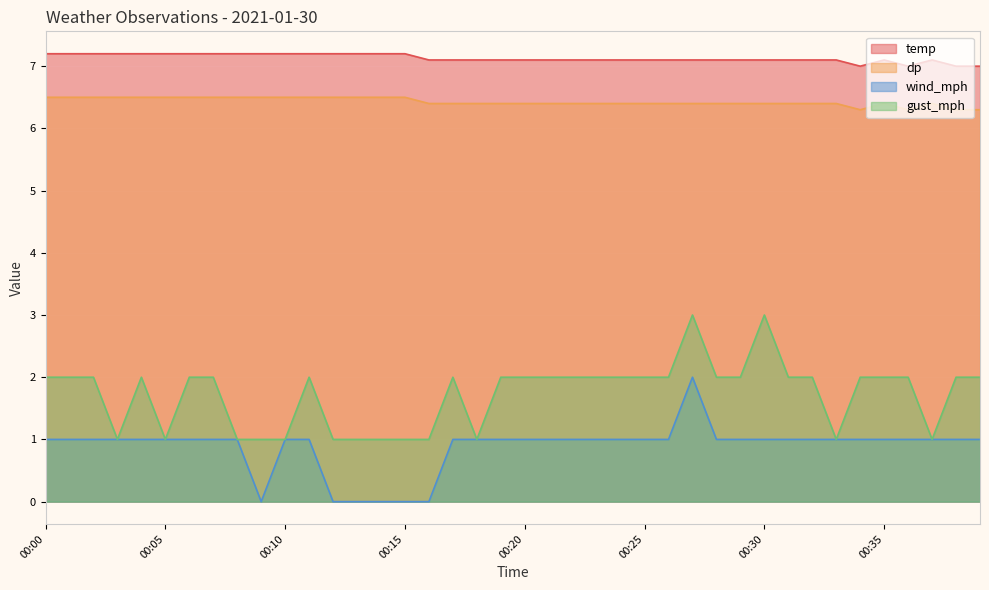

Which has a higher value, 00:38 or 00:09?

00:09